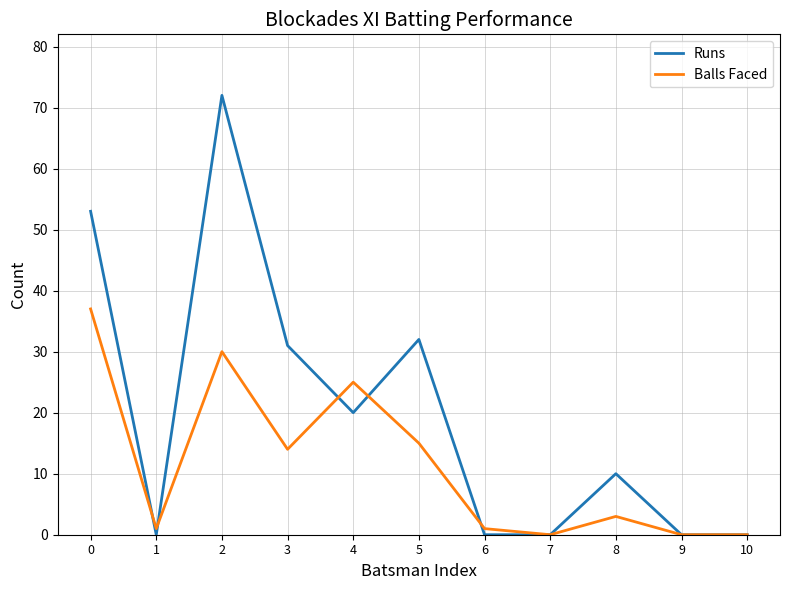

Reading left to right, transcribe all the data shown in this chart.

Runs: 53	0	72	31	20	32	0	0	10	0	0
Balls Faced: 37	1	30	14	25	15	1	0	3	0	0